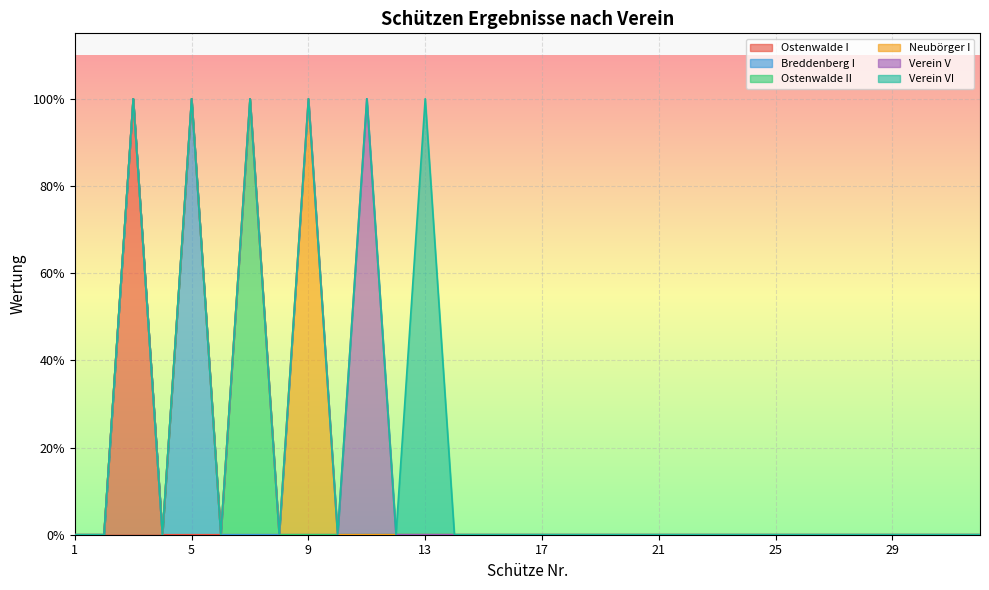

At which category is the sum across all series the highest?

3